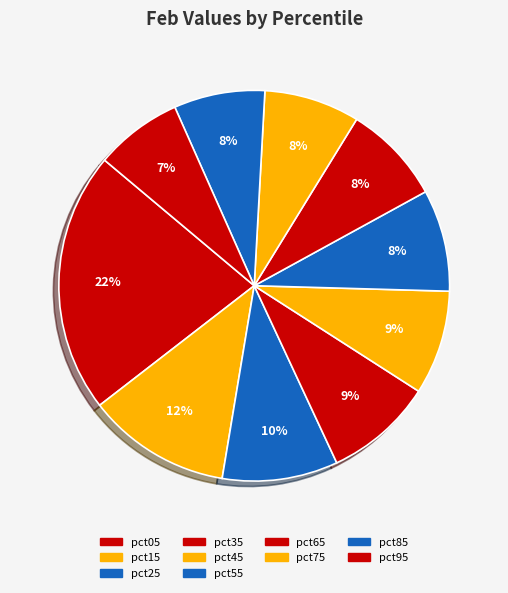

What percentage is the pct65 slice, to the nearest percent?

8%